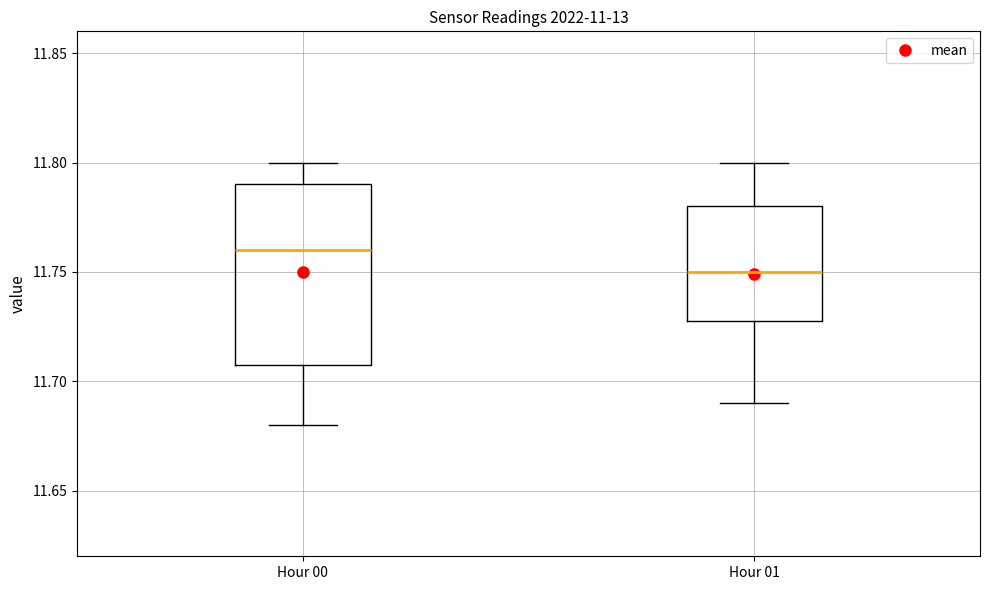

Where does the median line of the box for Hour 01 sit on the y-axis? The values are not printed on the chart, so give them approximately, as read against the axis.

11.75